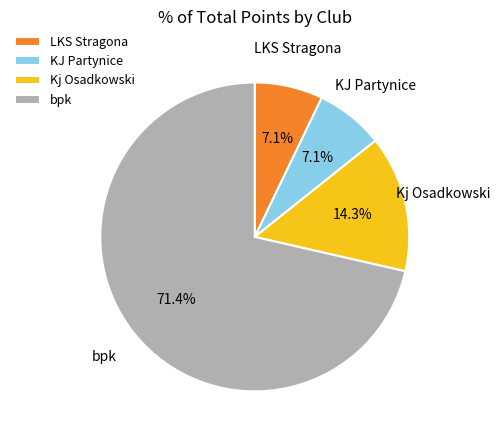

What percentage is the Kj Osadkowski slice, to the nearest percent?

14%